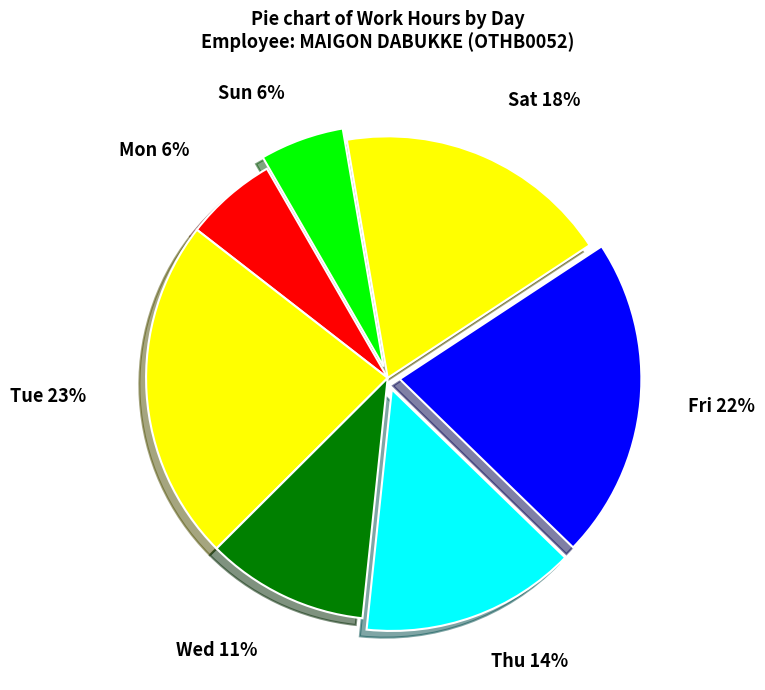

Count the number of slices in the pie.

7